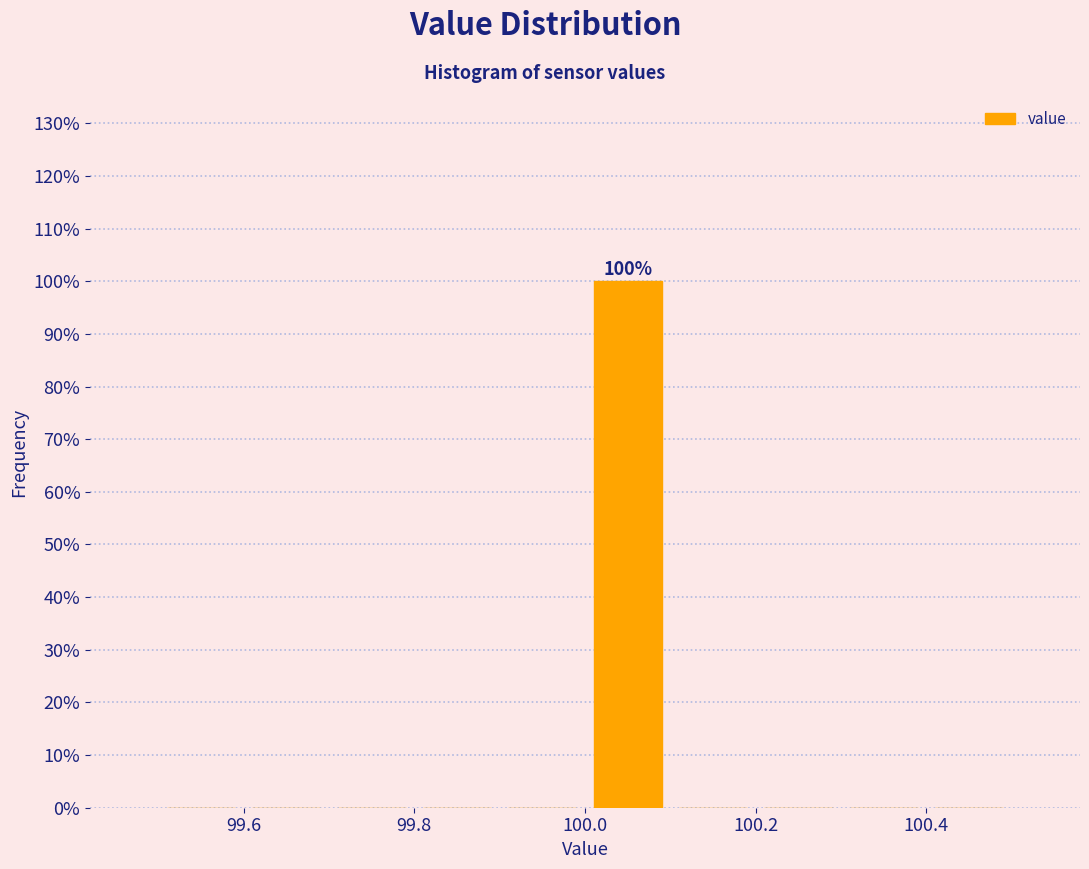

Over which range of the x-axis is the bar tallest?

100.0 to 100.1